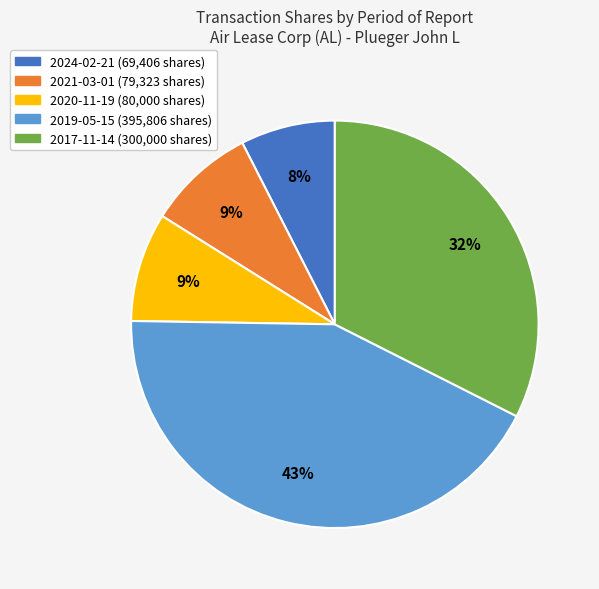

What is the smallest slice in the pie chart?

2024-02-21